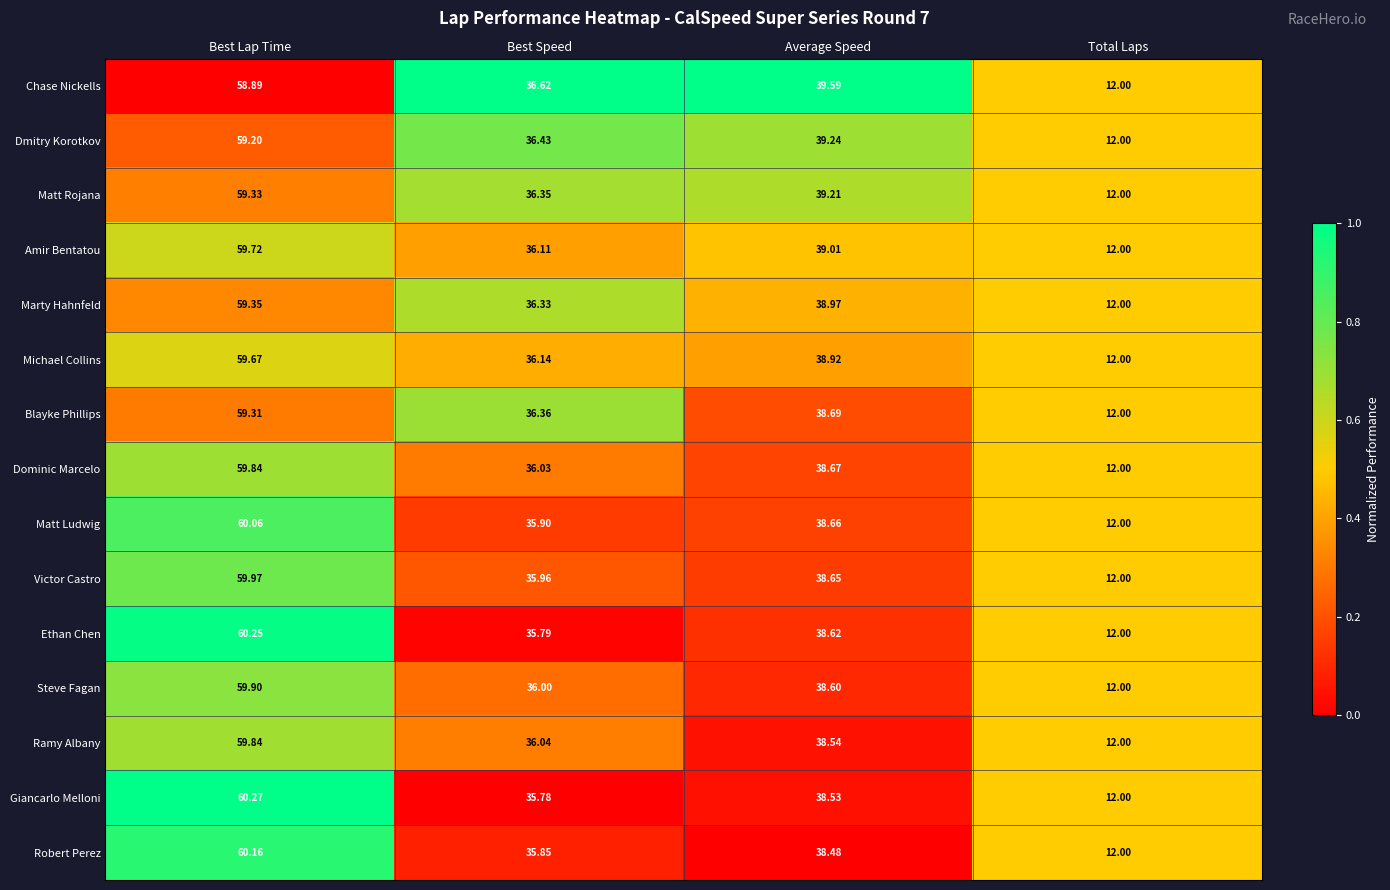

Which series has the largest range (max minus min)?

Giancarlo Melloni